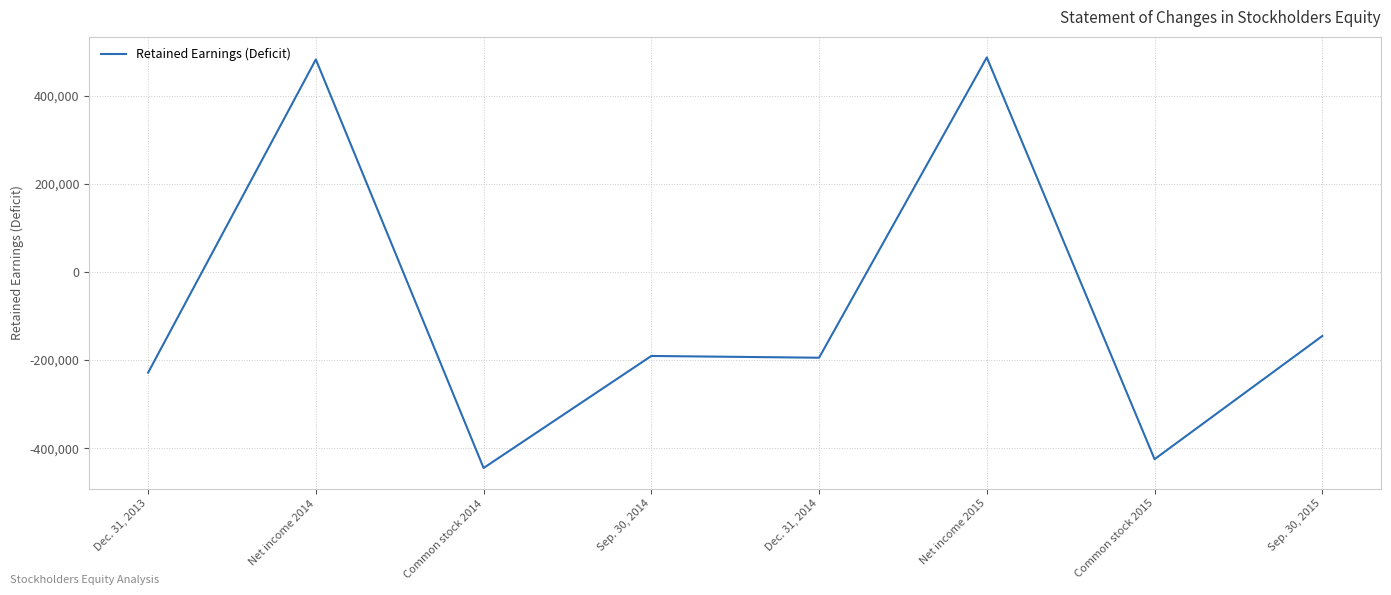

The value at Net income 2015 is 113571. True or false?

False